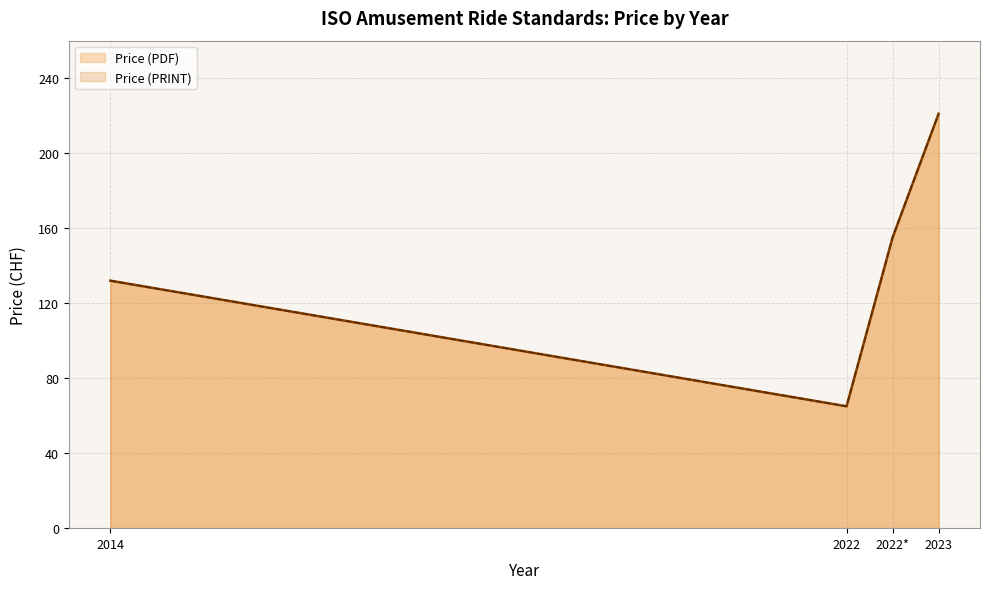

True or false: Price (PRINT) has a value of 51 at 2014.

False